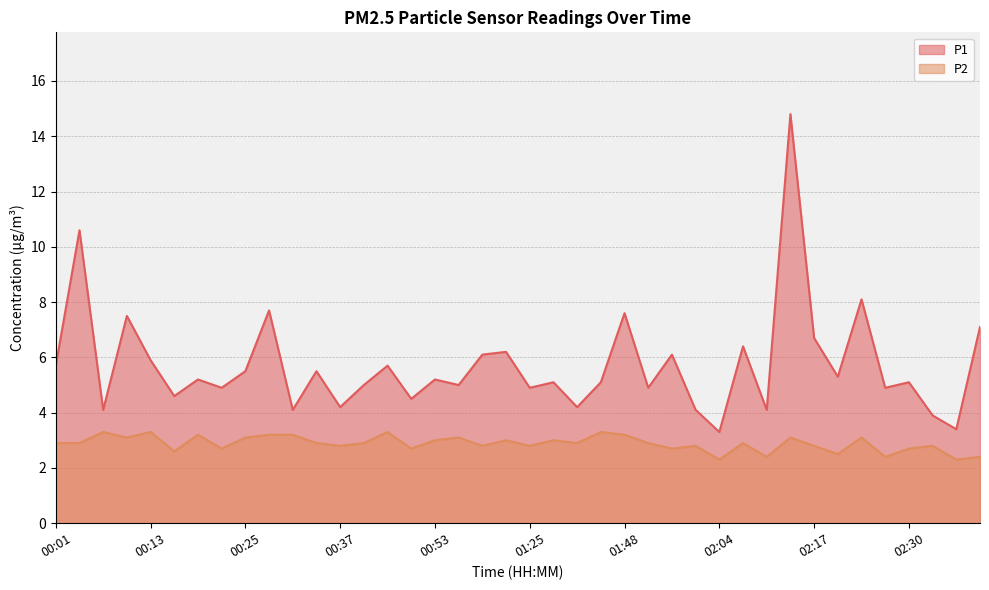

What is the sum of the P1 values at 00:31 and 00:56?

9.1